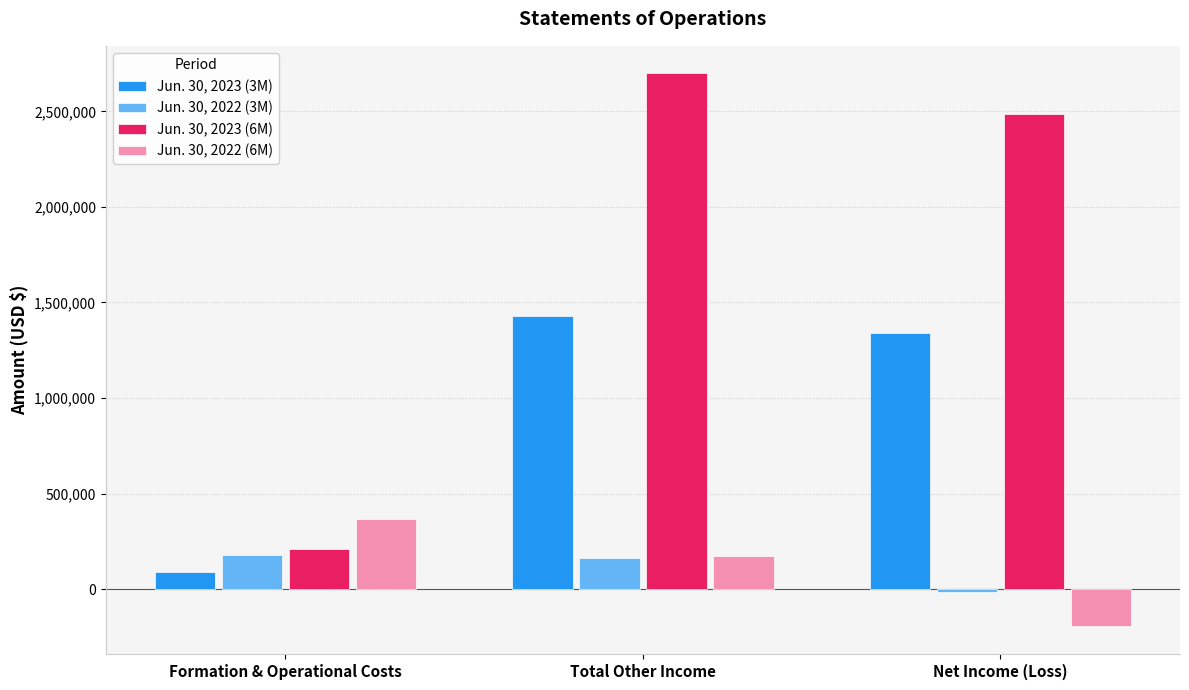

What position from the left is Net Income (Loss)?

3